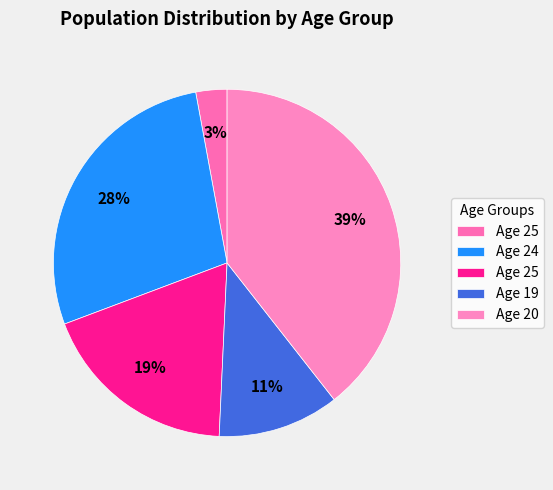

How many slices are in this pie chart?

5